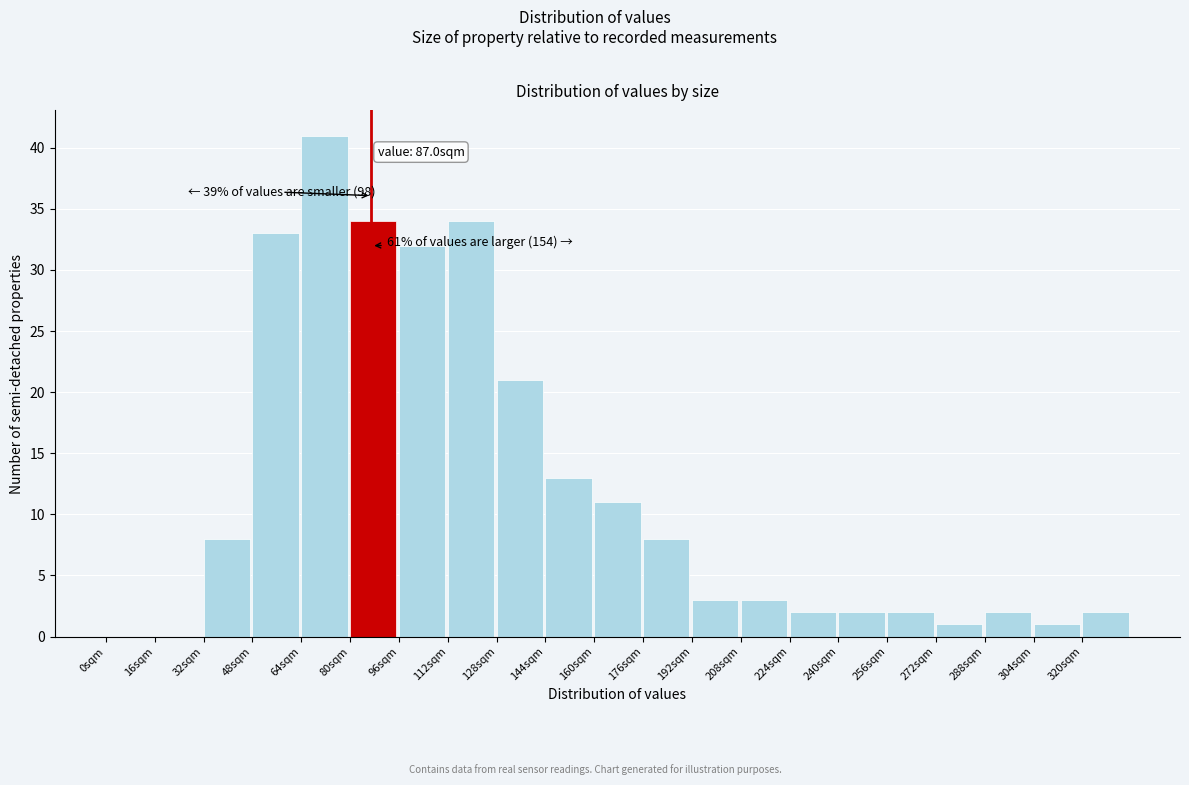

Which range on the x-axis has the tallest bar?

64 to 80